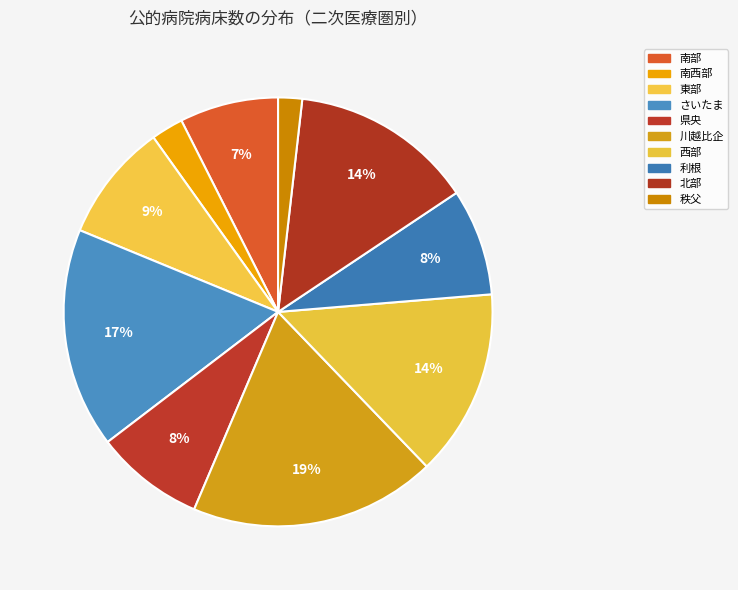

Which slice is the largest?

川越比企